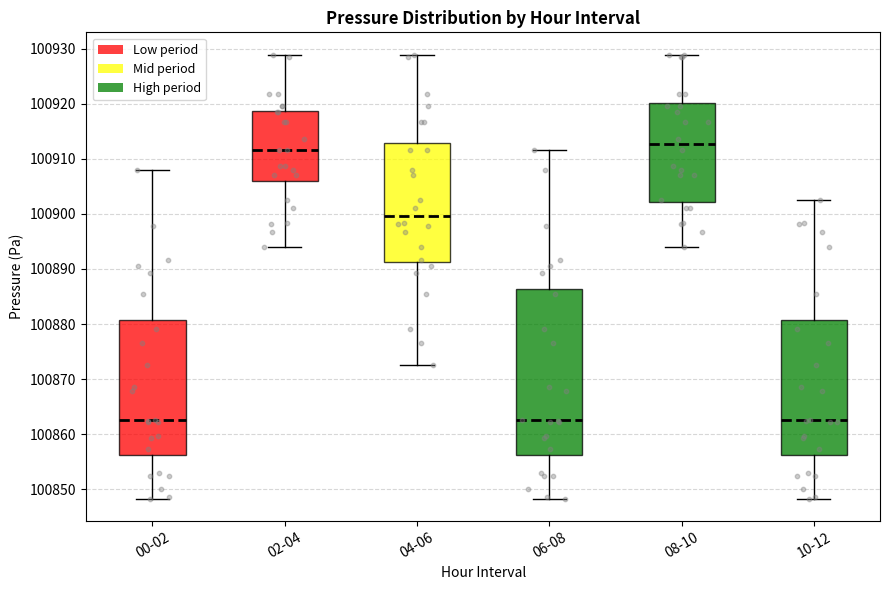

Which box is the tallest, from its lower edge to its upper edge?

06-08